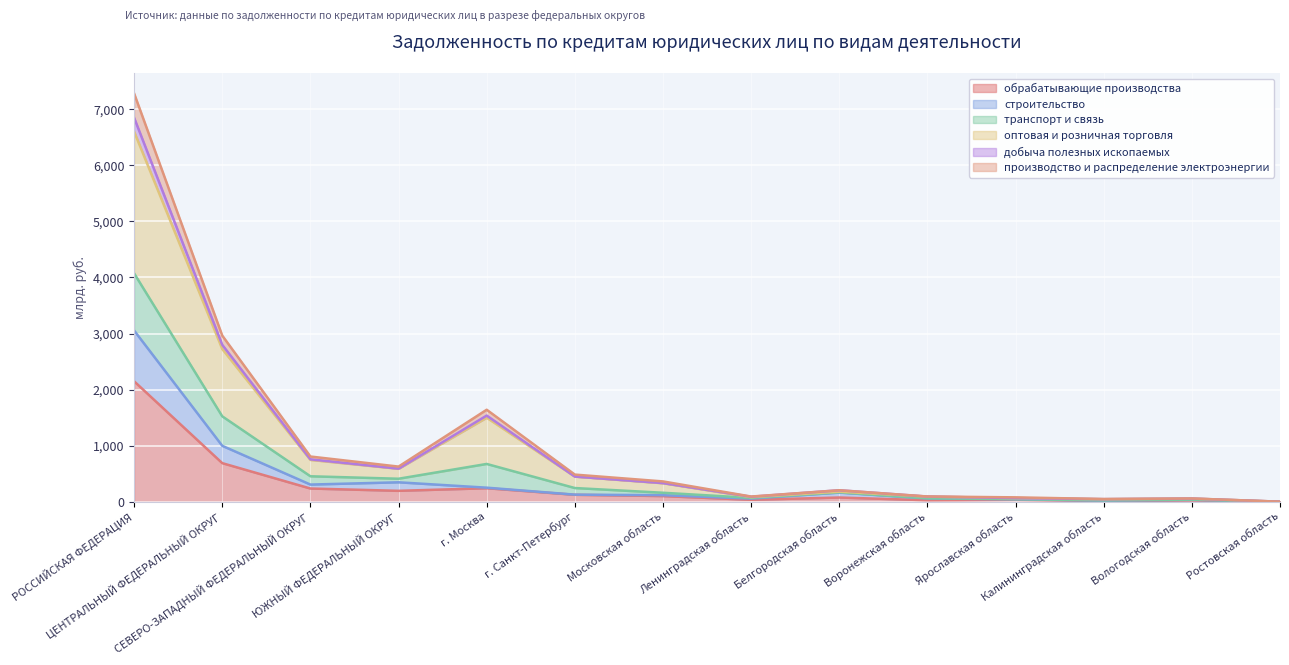

Where does the транспорт и связь series first go above 328?

РОССИЙСКАЯ ФЕДЕРАЦИЯ